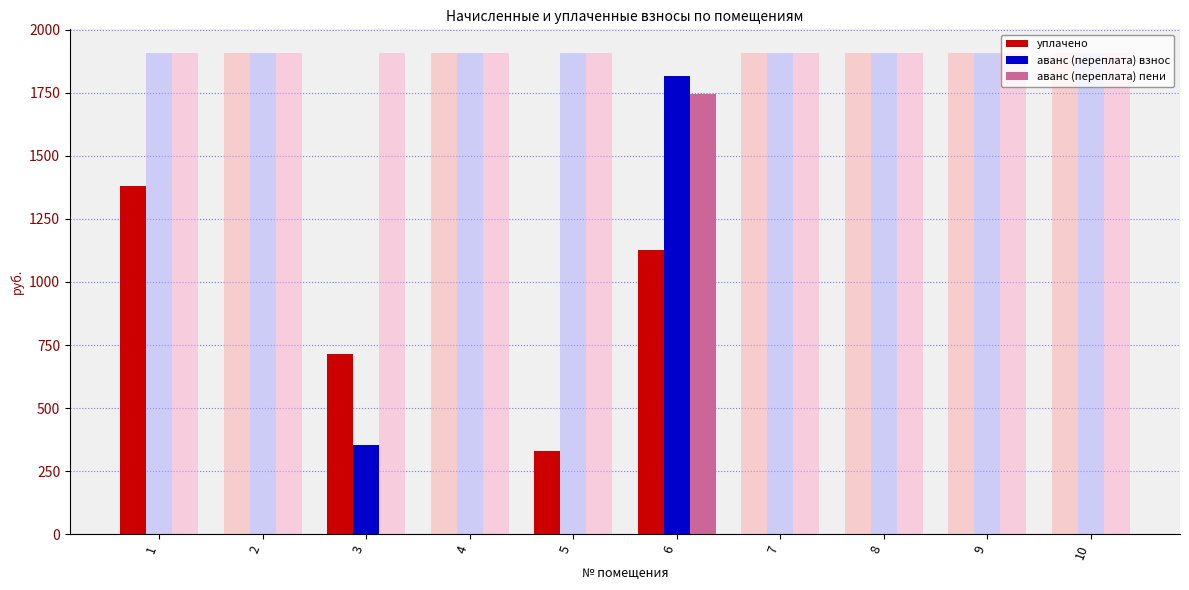

Does the chart contain any negative values?

No